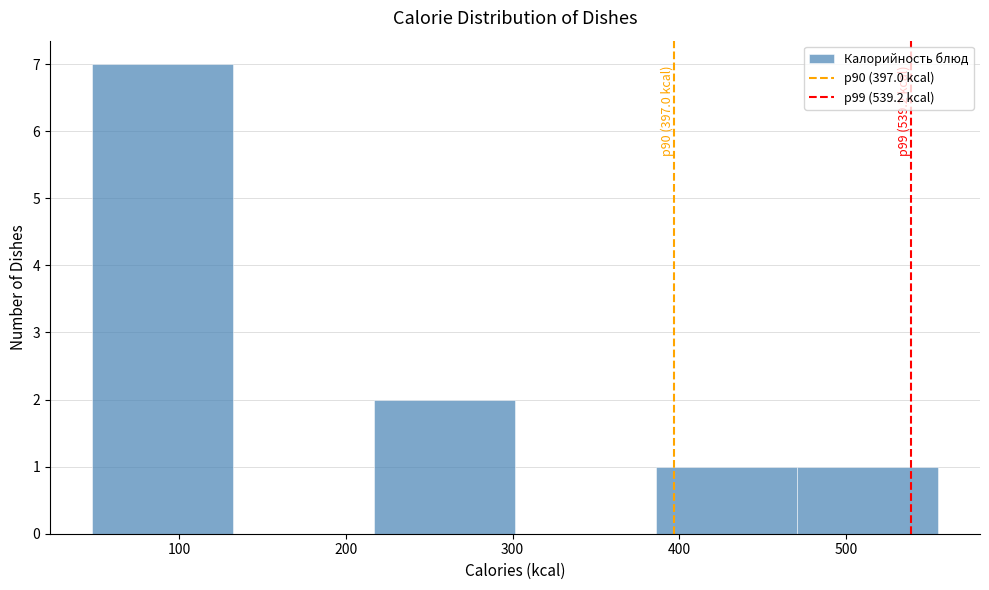

Which range on the x-axis has the tallest bar?

50 to 130